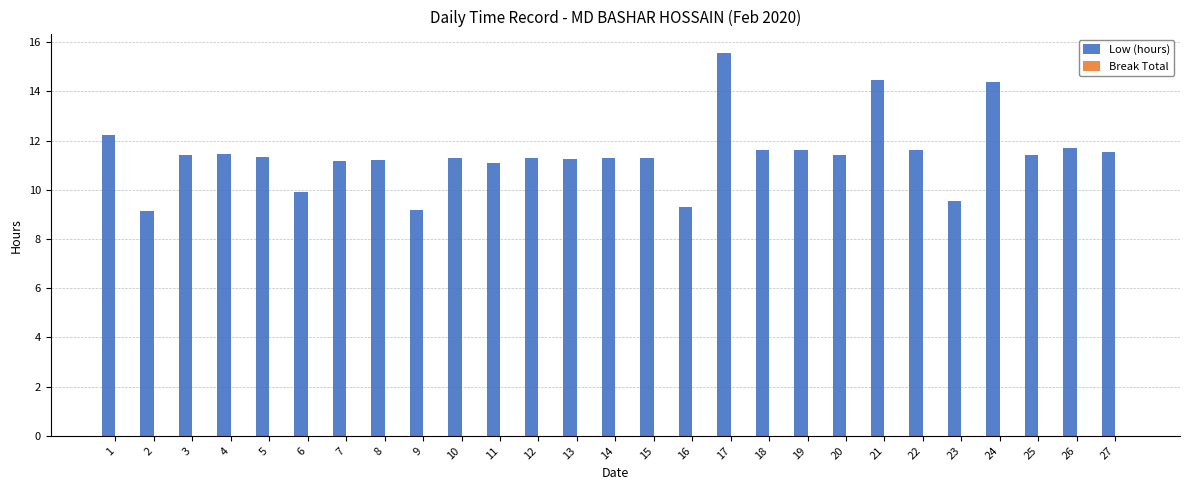

What is the change in value from 14 to 26?

+0.4